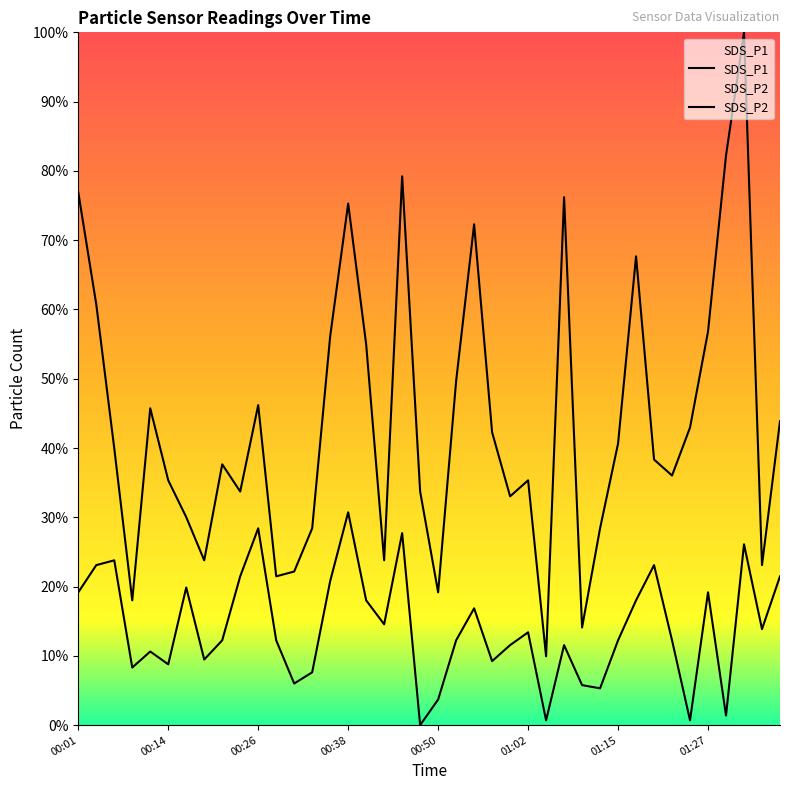

Reading left to right, list all the values displayed in this chart.

SDS_P1: 7.7	6.1	4.0	1.8	4.6	3.5	3.0	2.4	3.8	3.4	4.6	2.1	2.2	2.8	5.6	7.5	5.5	2.4	7.9	3.4	1.9	5.0	7.2	4.2	3.3	3.5	1.0	7.6	1.4	2.8	4.1	6.8	3.8	3.6	4.3	5.7	8.2	10.0	2.3	4.4
SDS_P2: 1.9	2.3	2.4	0.8	1.1	0.9	2.0	0.9	1.2	2.1	2.8	1.2	0.6	0.8	2.1	3.1	1.8	1.5	2.8	0.0	0.4	1.2	1.7	0.9	1.2	1.3	0.1	1.2	0.6	0.5	1.2	1.8	2.3	1.2	0.1	1.9	0.1	2.6	1.4	2.1